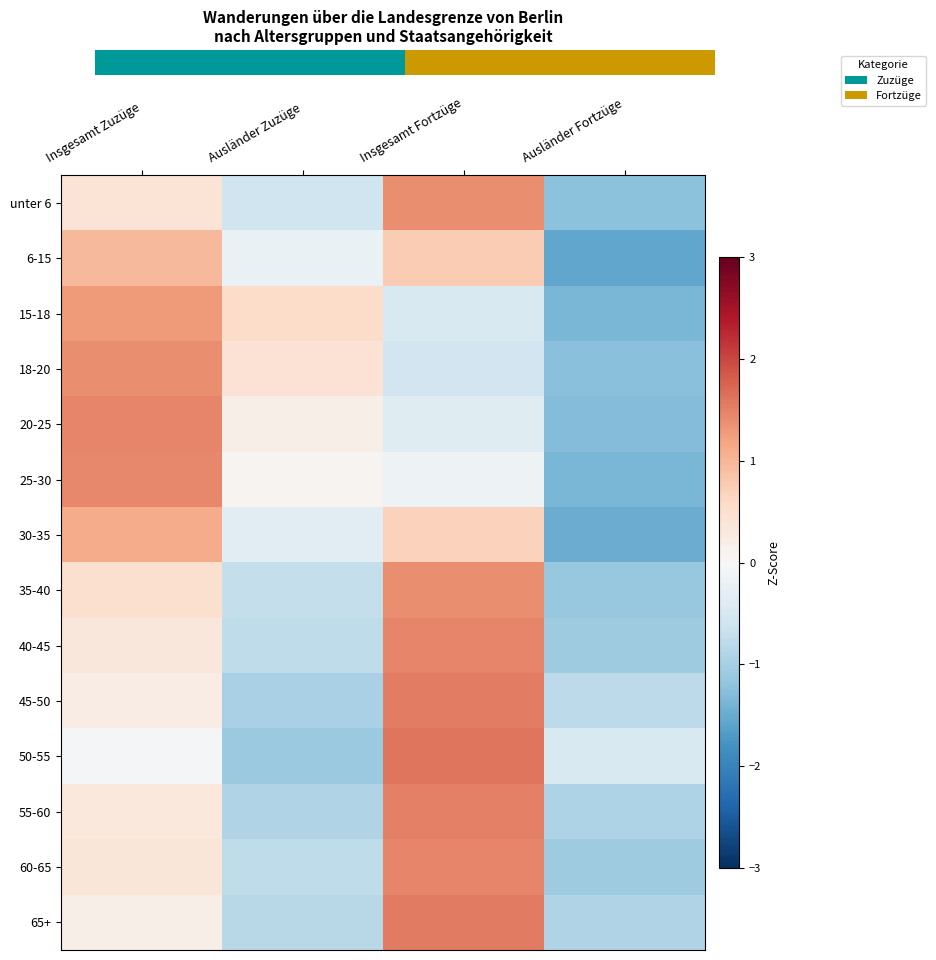

List the labels in order of 25-30 value, largest first.

Insgesamt Zuzüge, Ausländer Zuzüge, Insgesamt Fortzüge, Ausländer Fortzüge